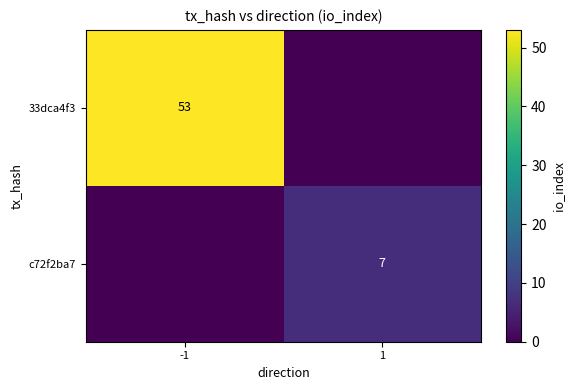

The c72f2ba7 series shows 7 at 1. True or false?

True